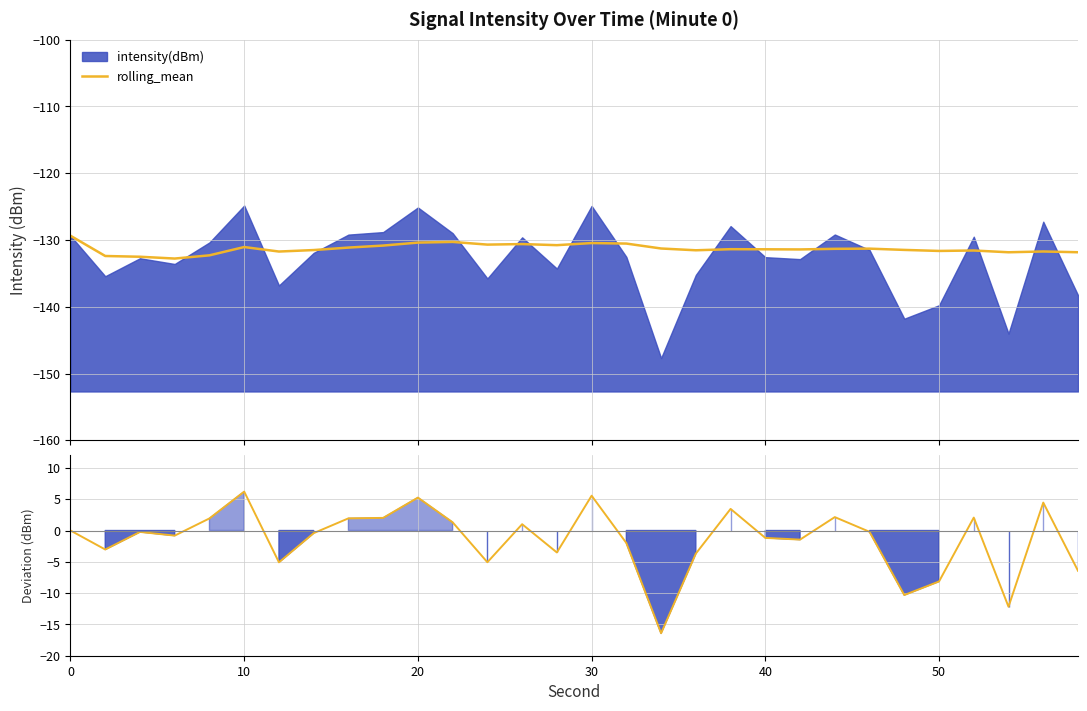

How many values are above zero?

12